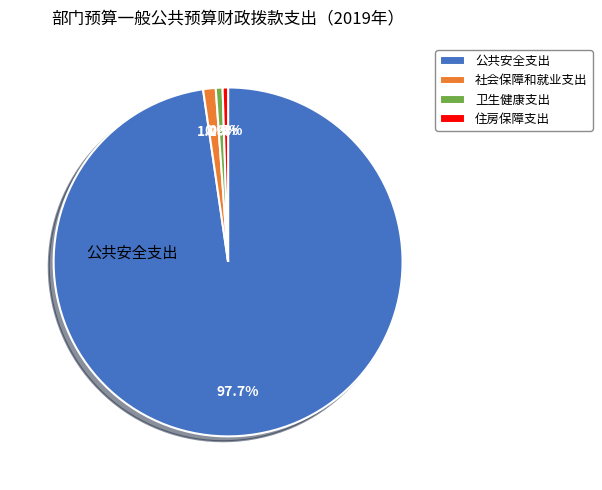

Does 公共安全支出 account for over 50% of the chart?

Yes